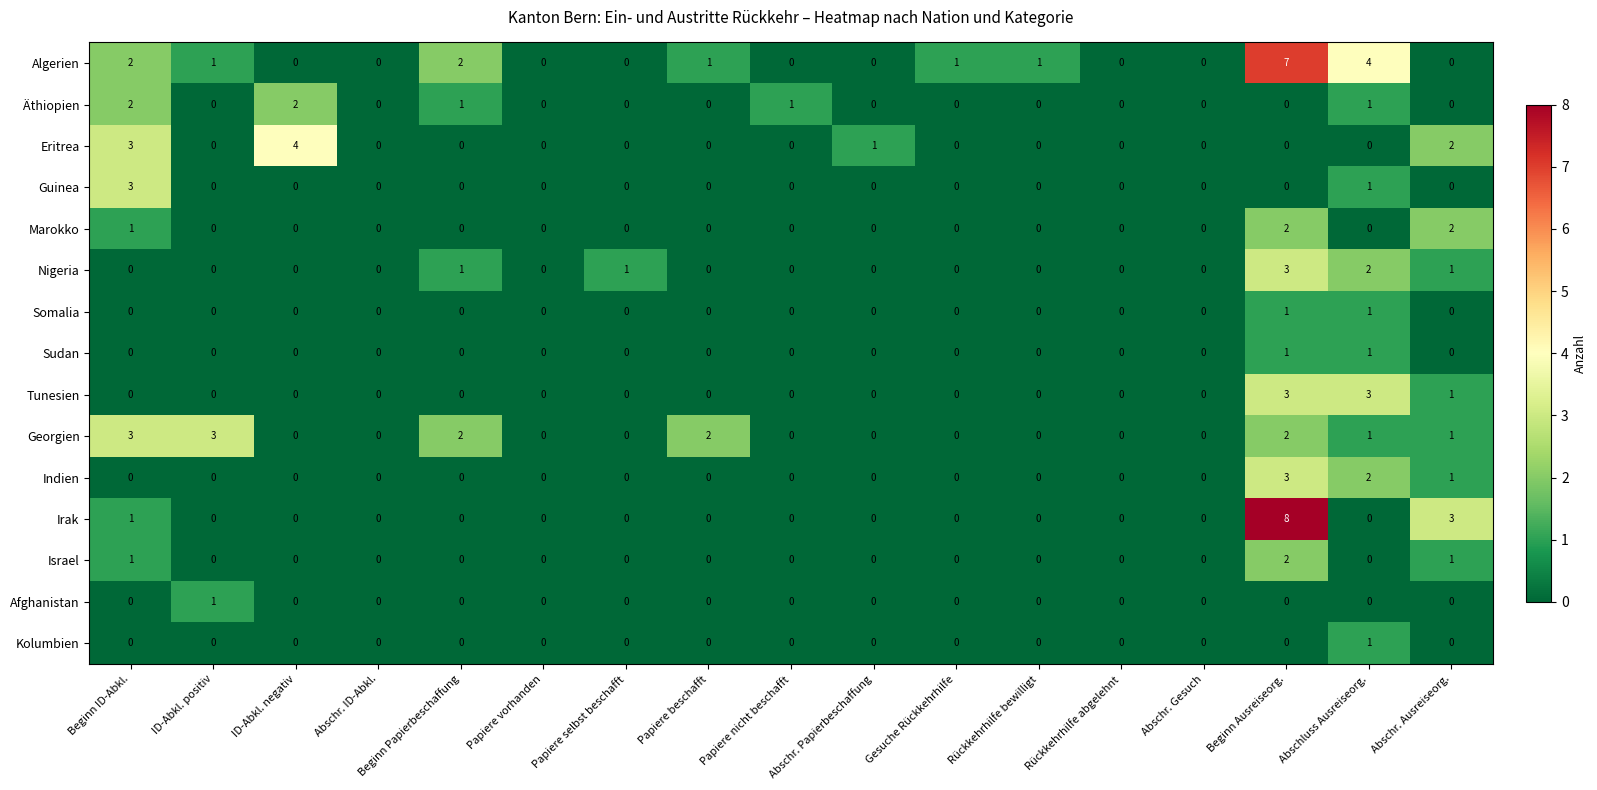

Count the number of data series in this chart.

15